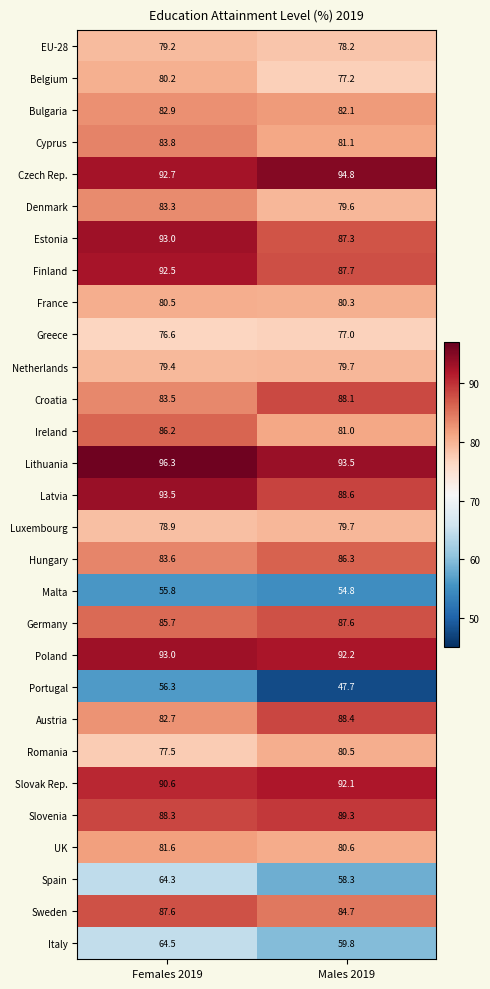

Where is Poland nearest to the value 92?

Males 2019